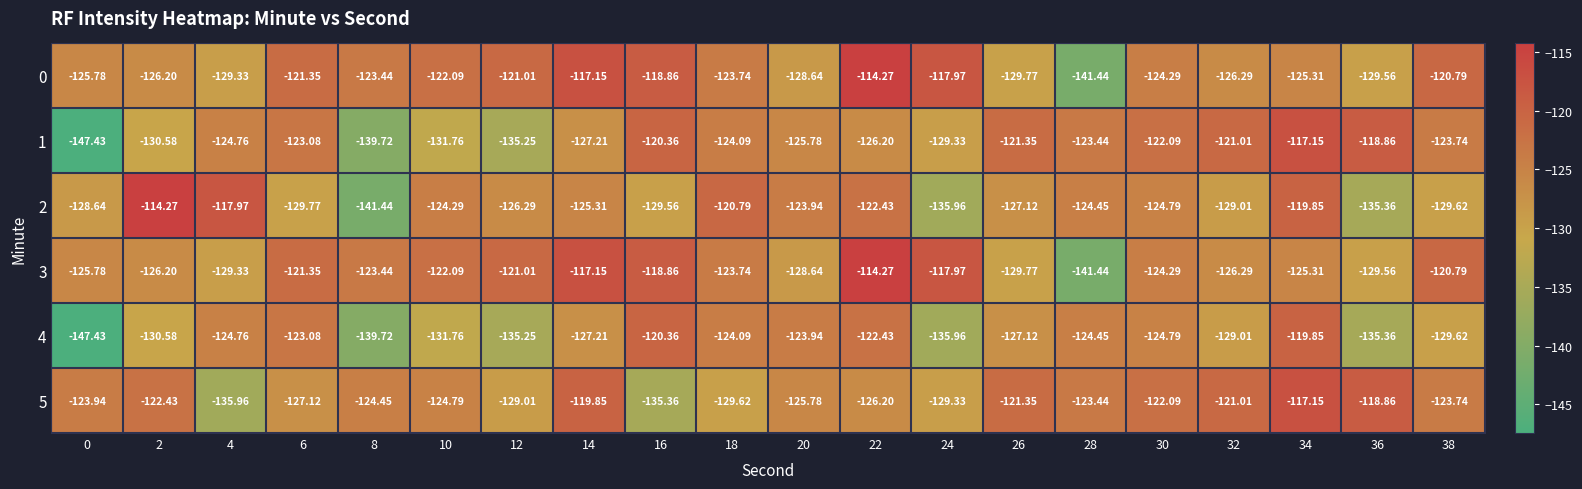

How many distinct data groups are displayed?

6